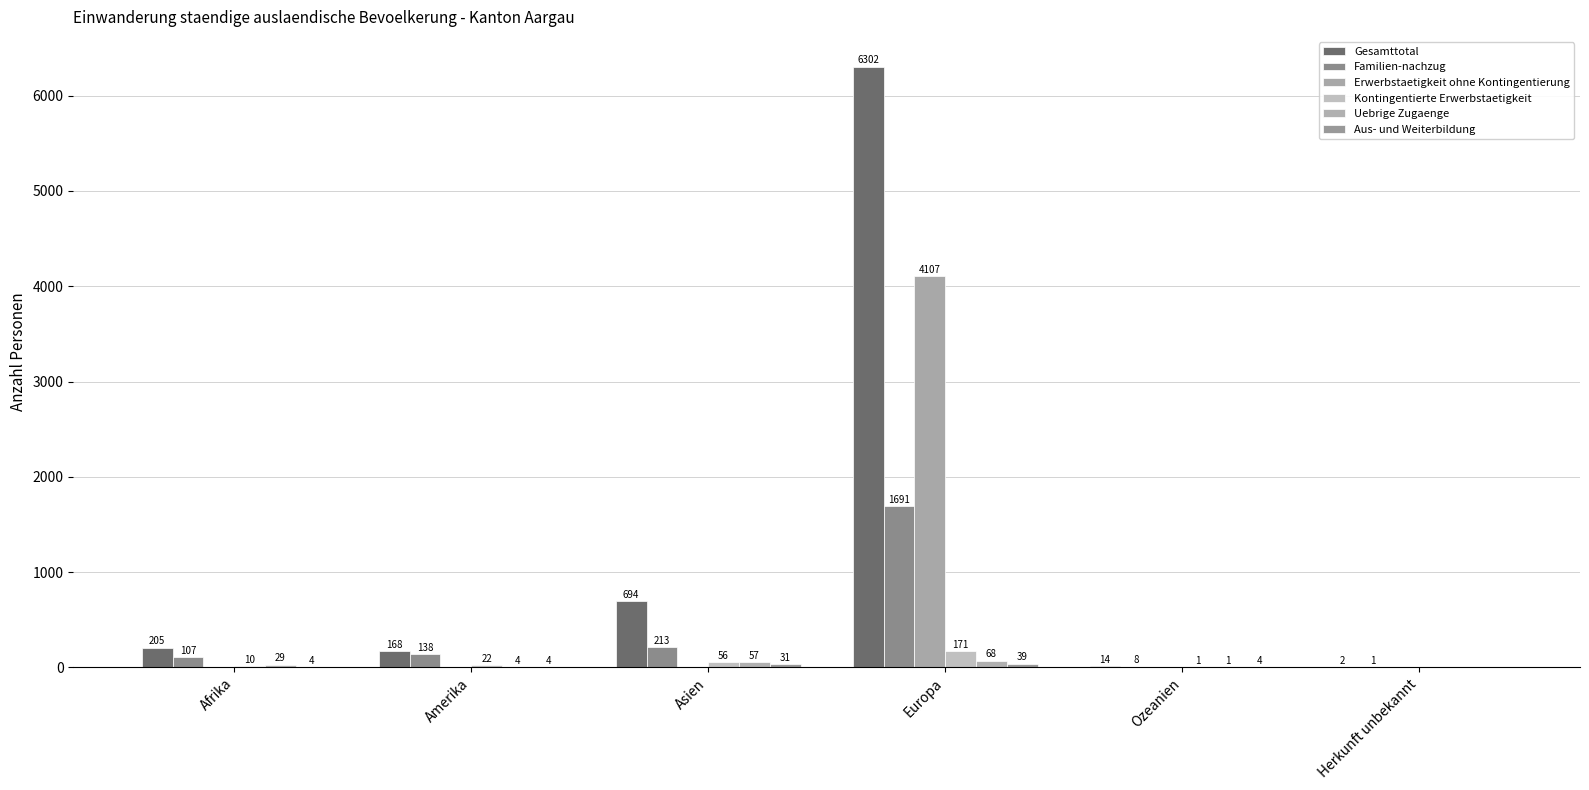

Are the bars horizontal?

No